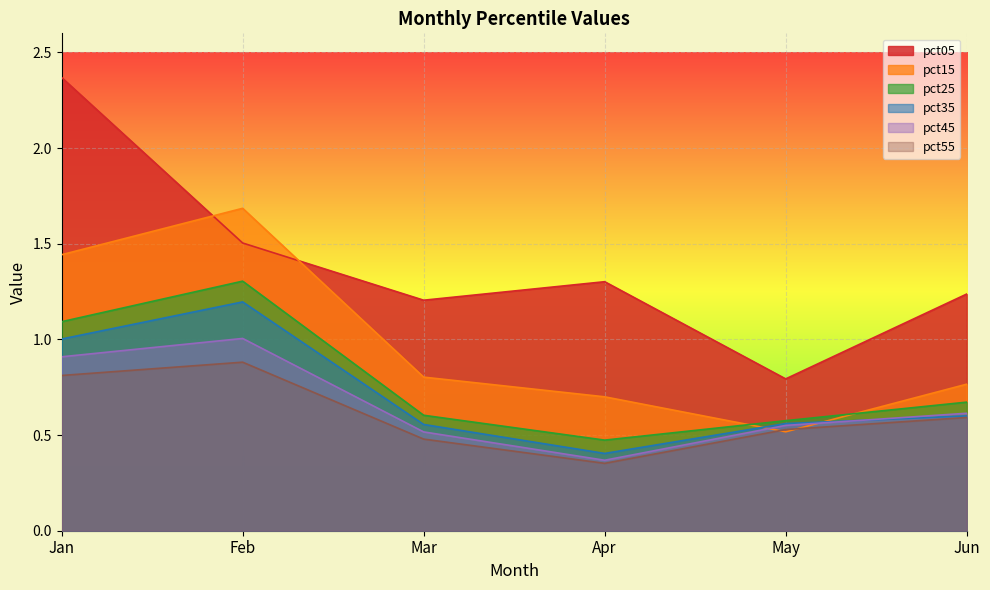

How many lines are shown in the chart?

6